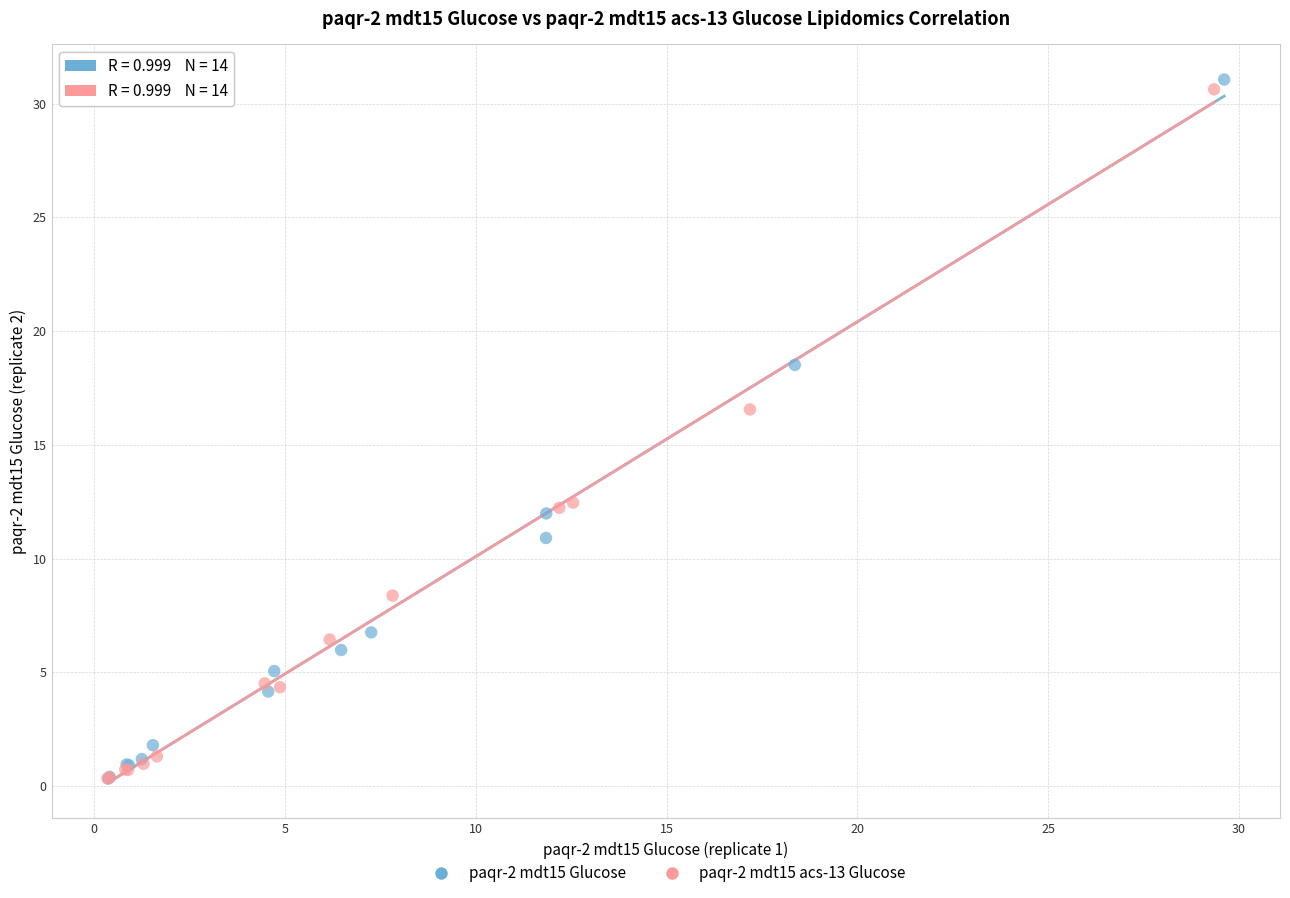

Which series has the widest spread of Y values?

paqr-2 mdt15 Glucose